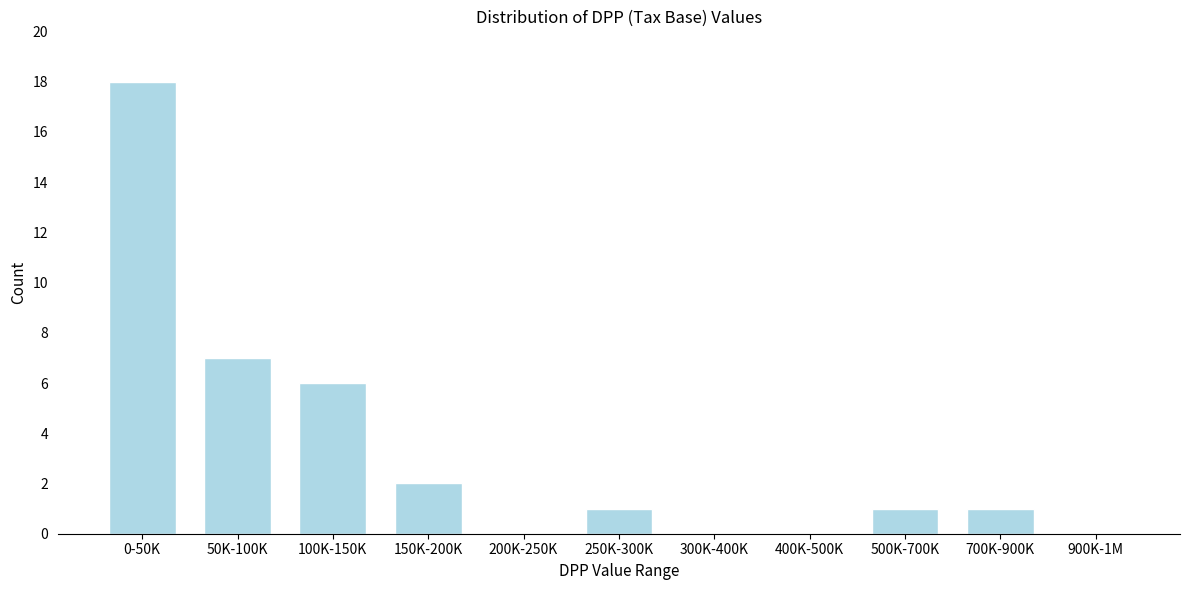

Reading left to right, extract all data points from this chart.

0-50K=18	50K-100K=7	100K-150K=6	150K-200K=2	200K-250K=0	250K-300K=1	300K-400K=0	400K-500K=0	500K-700K=1	700K-900K=1	900K-1M=0